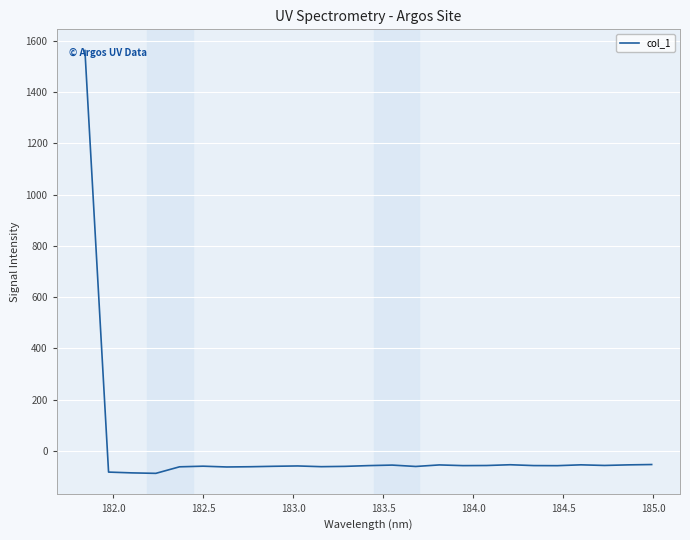

What is the greatest value displayed?

1562.1